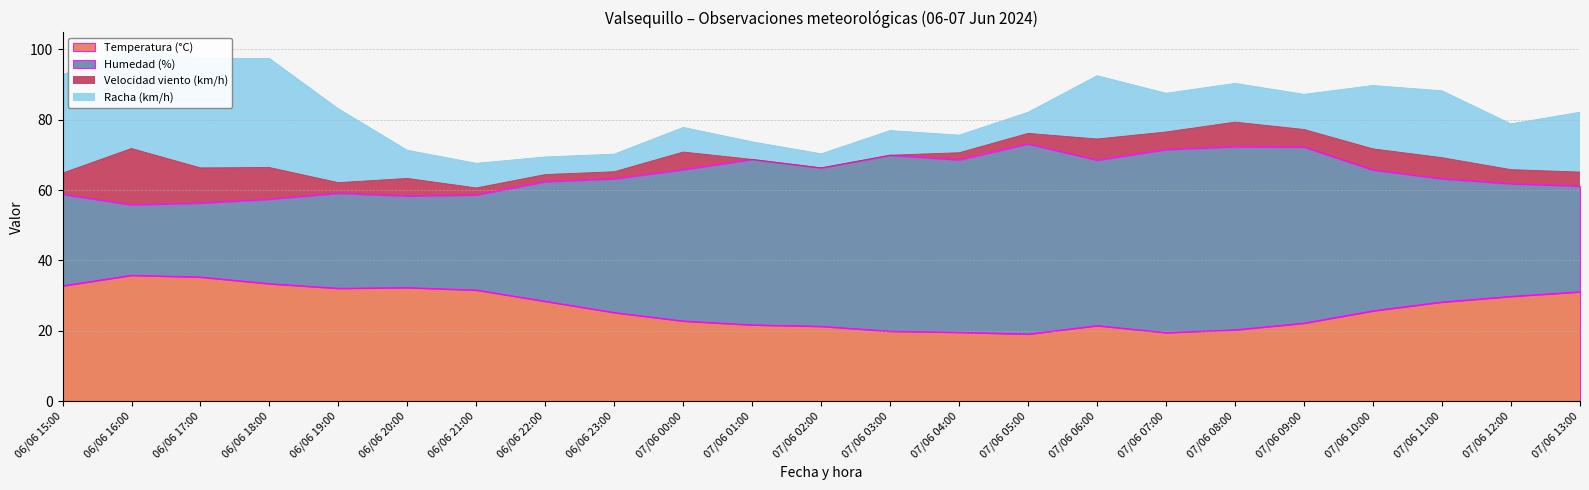

Which series has the largest total across all categories?

Humedad (%)